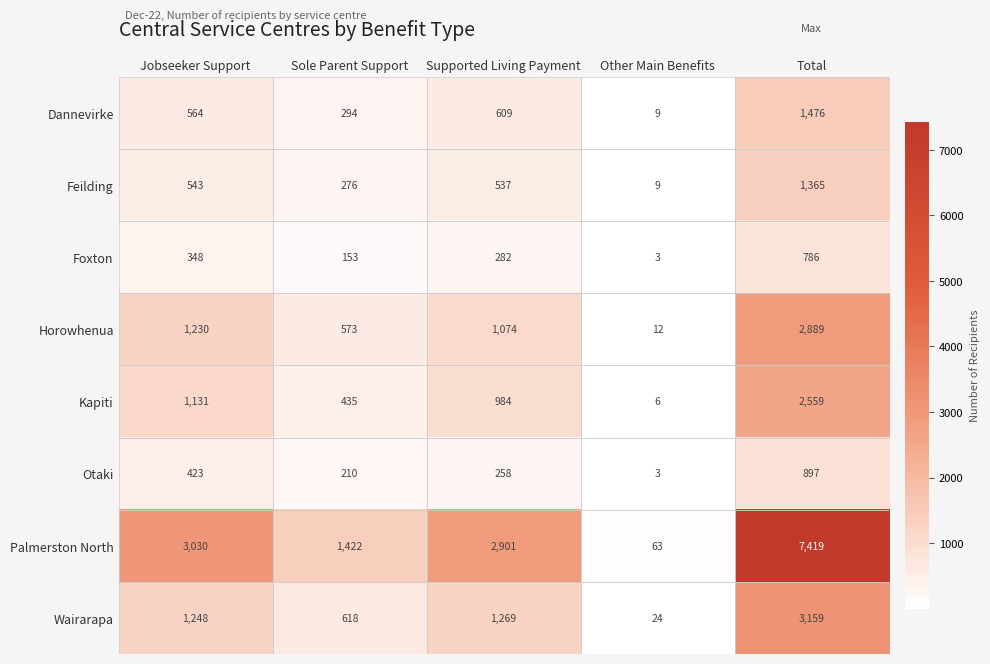

What is the difference between the Kapiti values at Other Main Benefits and Supported Living Payment?

978